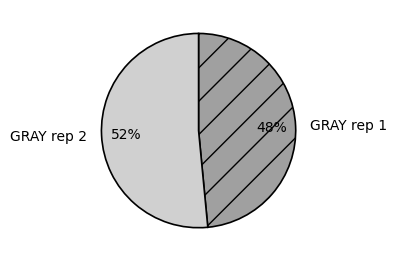

What percentage is the GRAY rep 1 slice, to the nearest percent?

48%